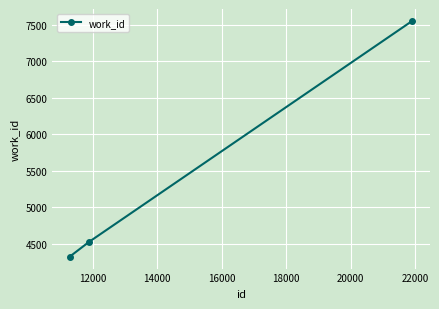

Count the number of categories in the chart.

3